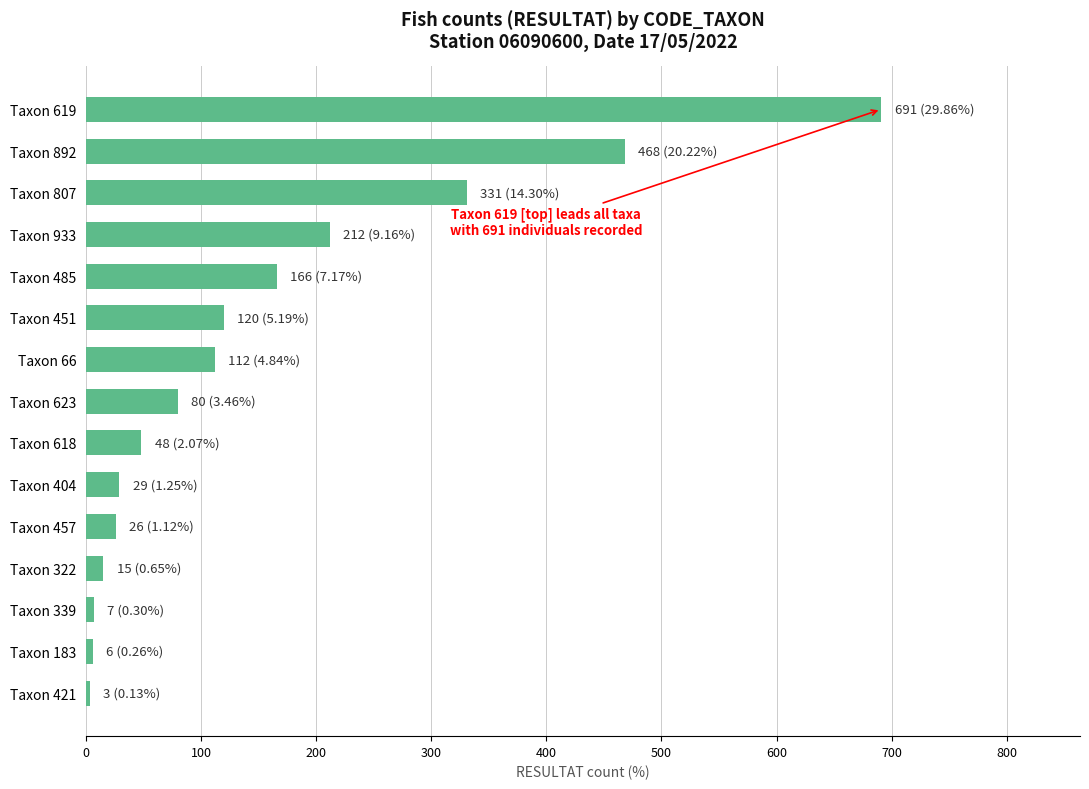

What is the smallest value displayed?

3